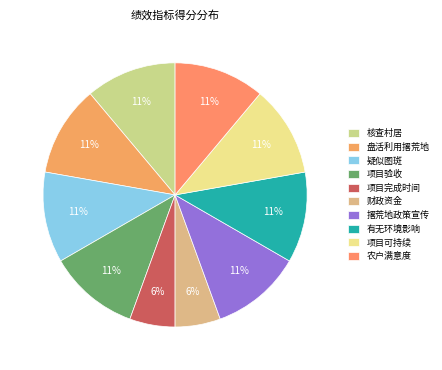

Rank the categories by value from highest to lowest.

核查村居, 盘活利用撂荒地, 疑似图斑, 项目验收, 撂荒地政策宣传, 有无环境影响, 项目可持续, 农户满意度, 项目完成时间, 财政资金